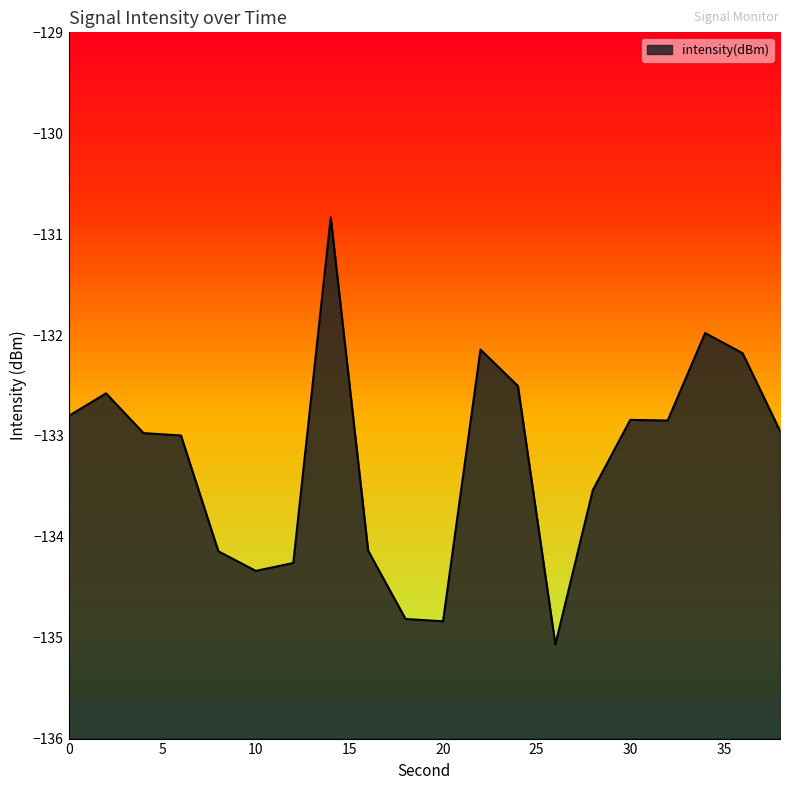

What is the average value?

-133.2